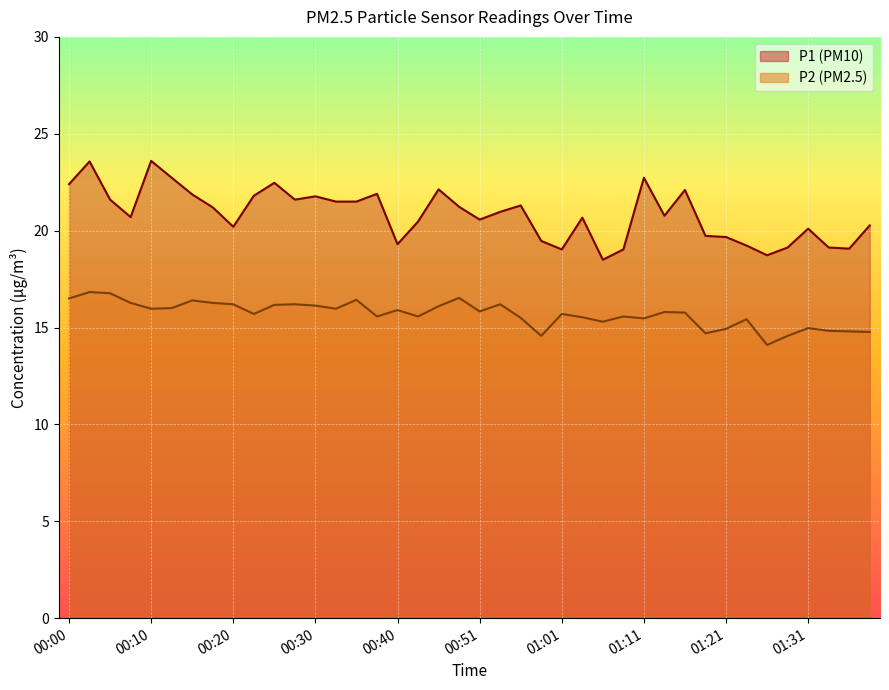

How many categories are shown in the chart?

40